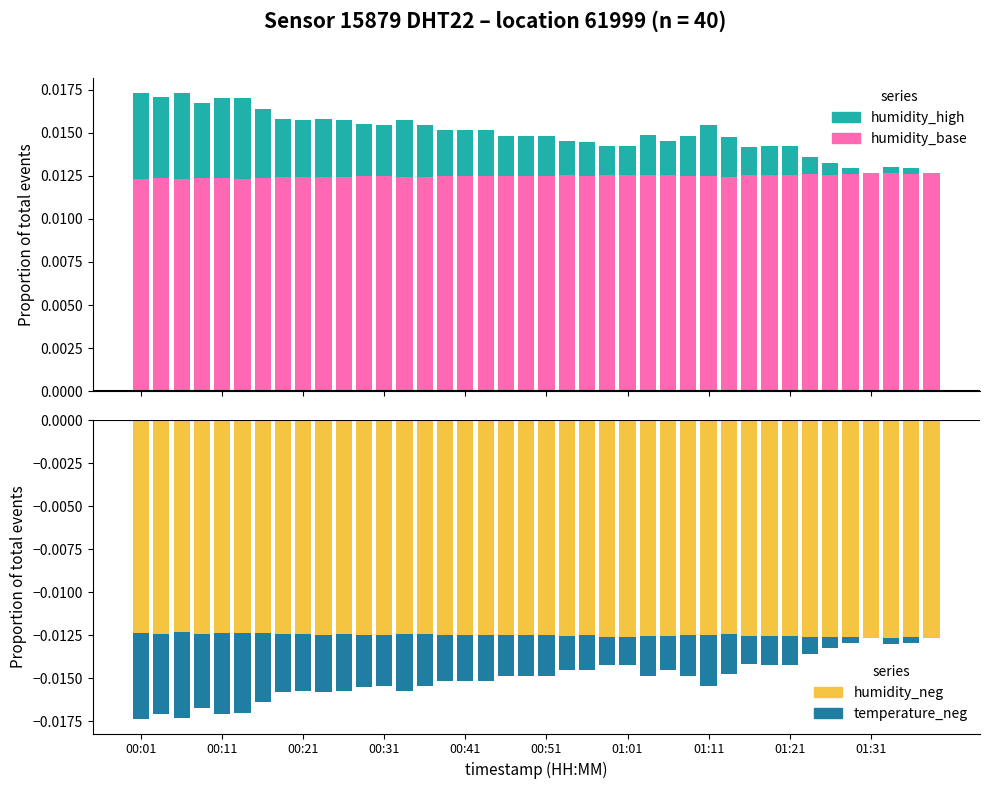

The value of humidity_neg at 31 is -0.0. True or false?

True